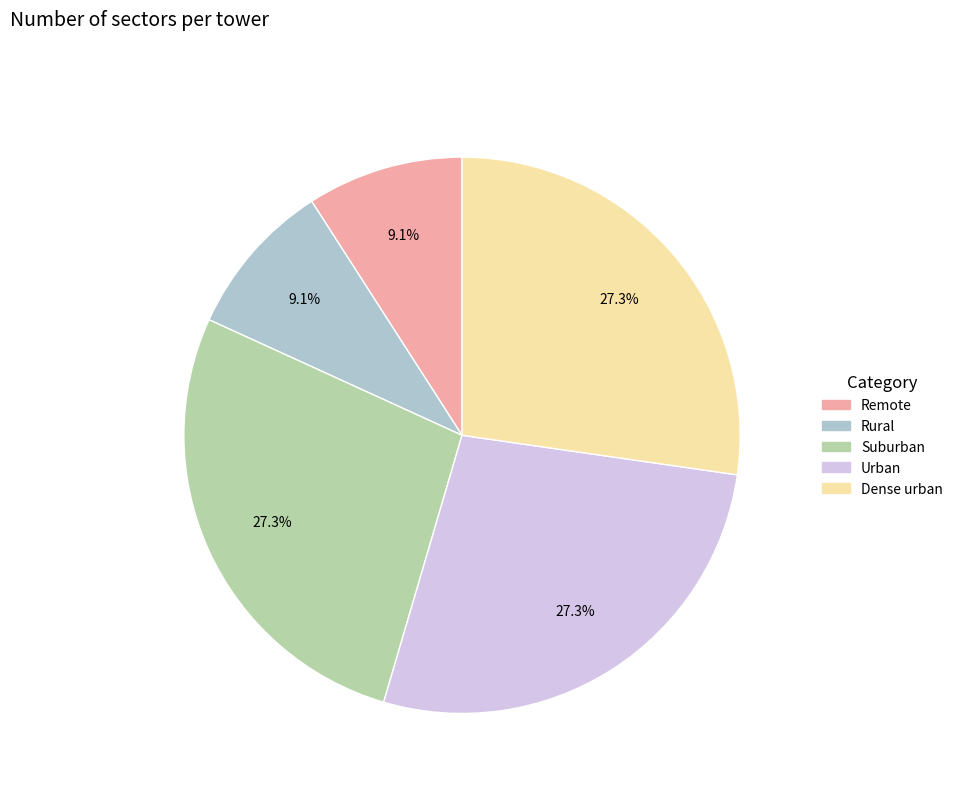

What percentage is the Suburban slice, to the nearest percent?

27%